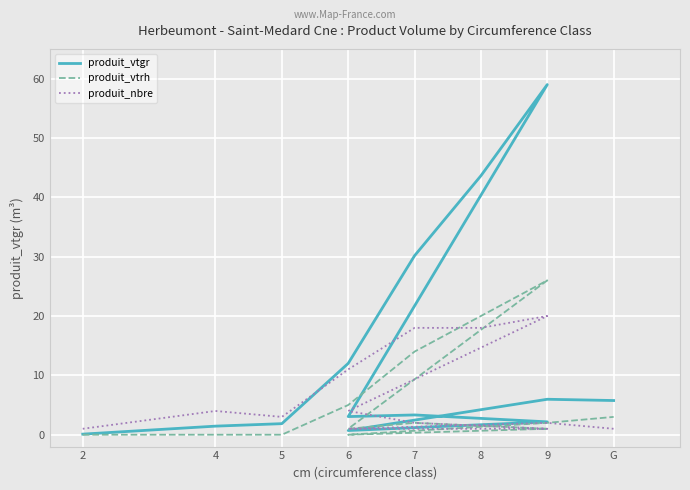

Which category has the lowest value in the produit_vtgr series?

2